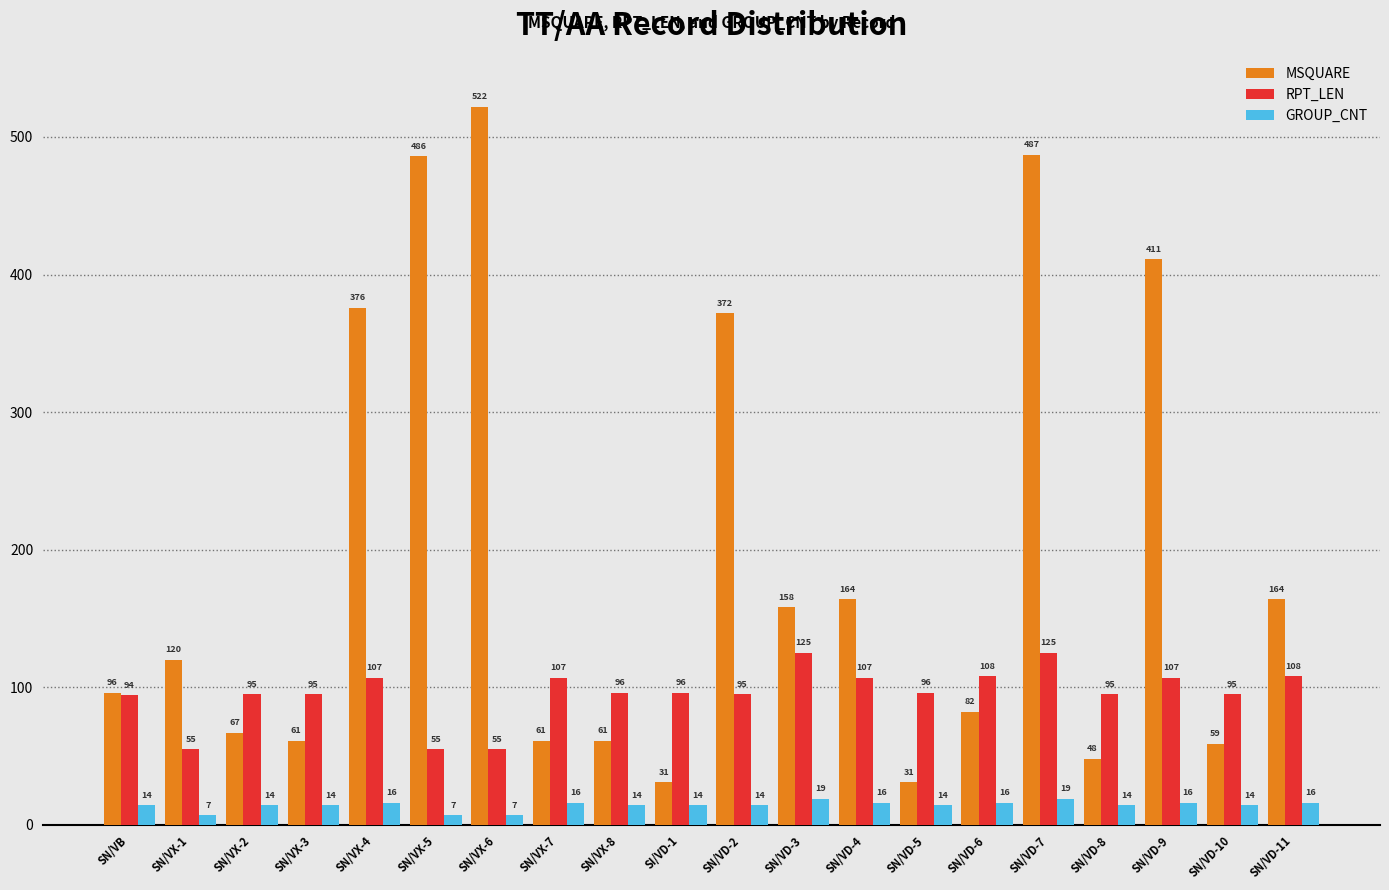

Rank the series by their average value, from highest to lowest.

MSQUARE, RPT_LEN, GROUP_CNT